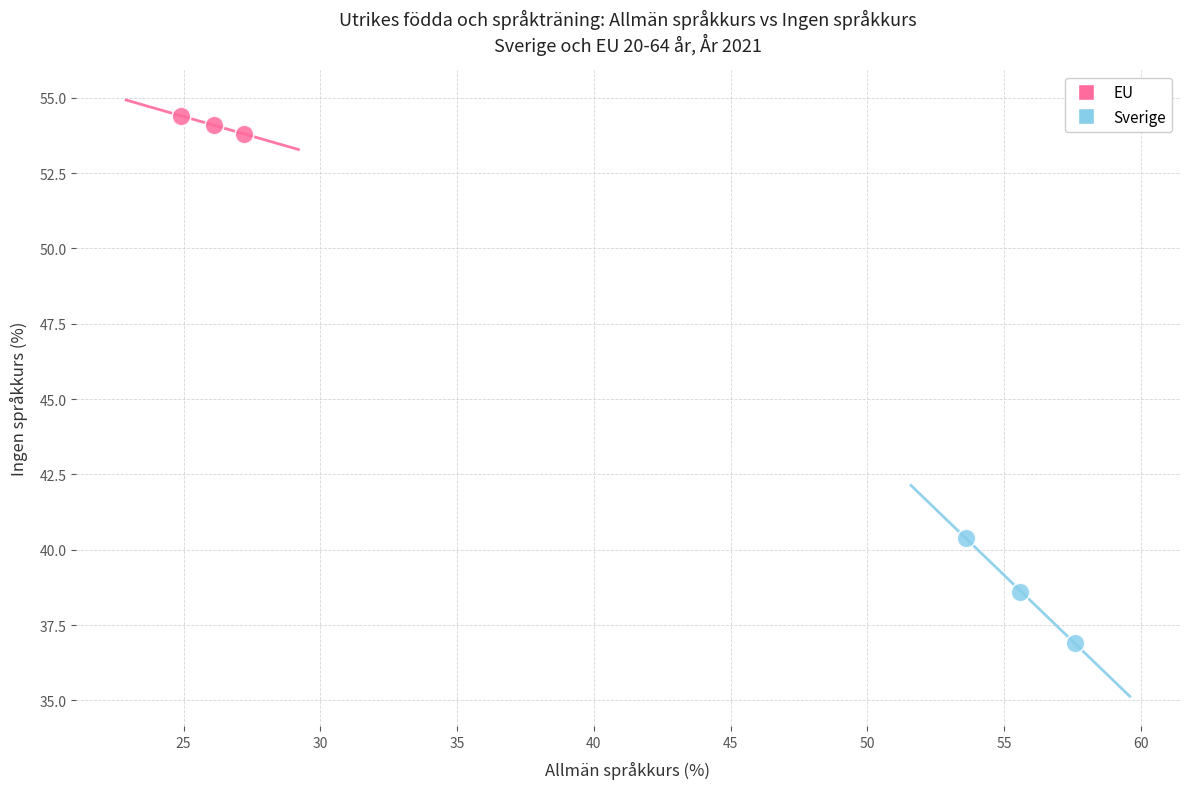

Which series contains the highest Y value?

EU